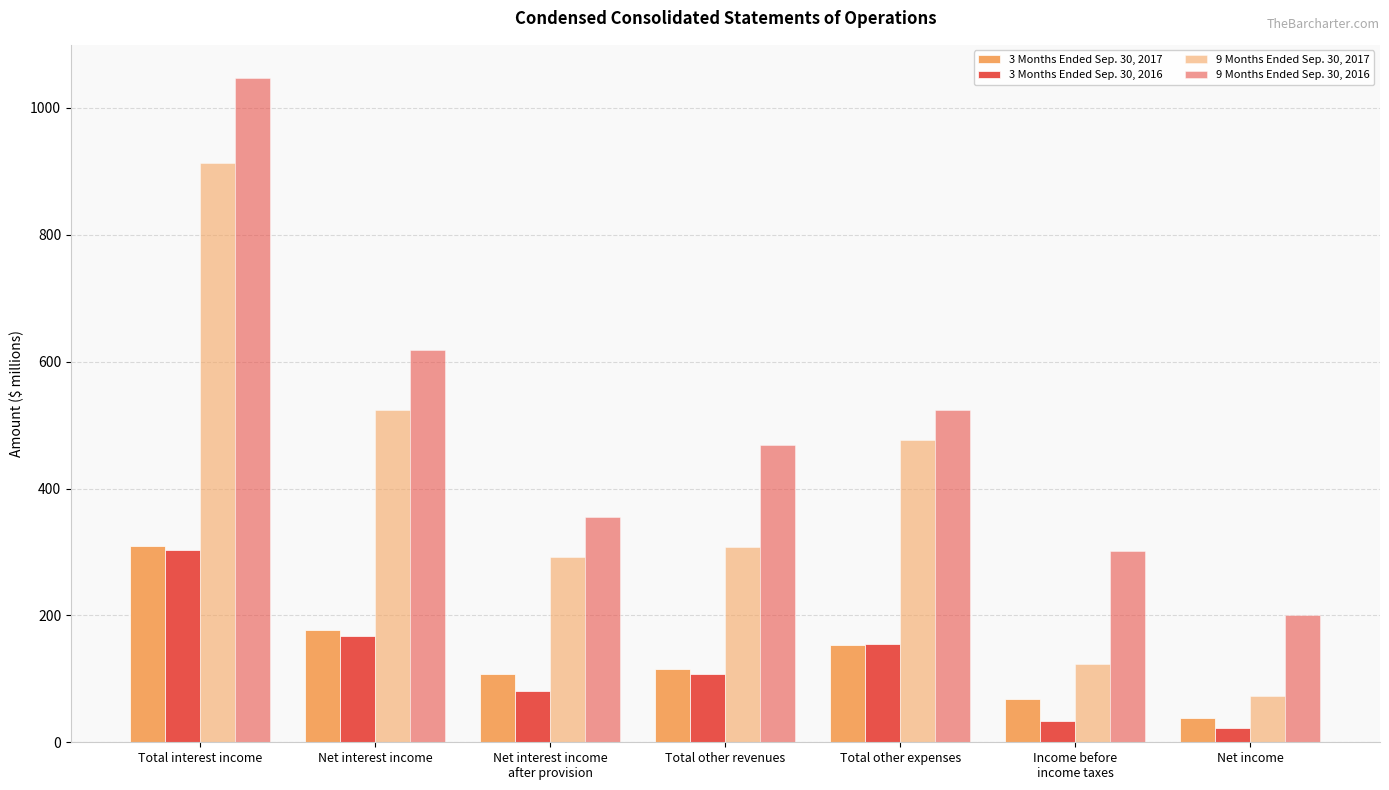

Count the number of data series in this chart.

4